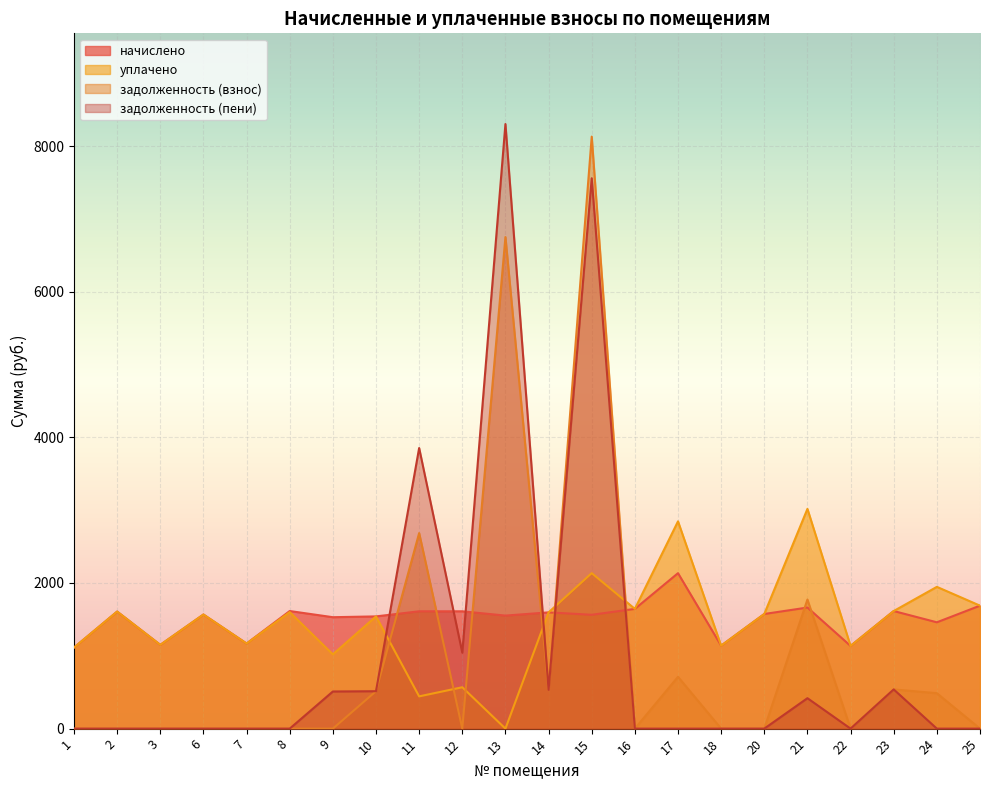

What is the spread (max minus min) of values at 21?

2599.3